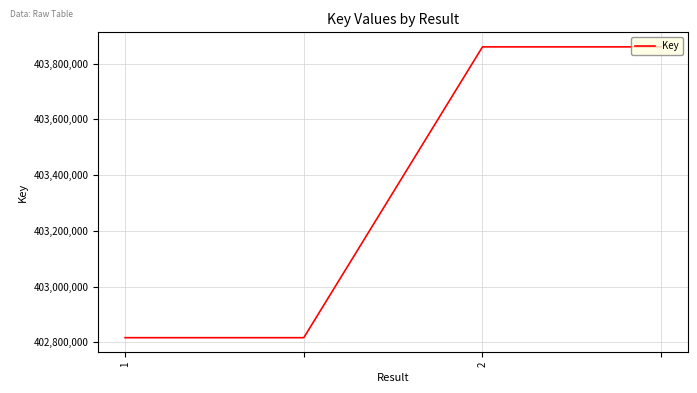

What is the sum of all values?

1613354324